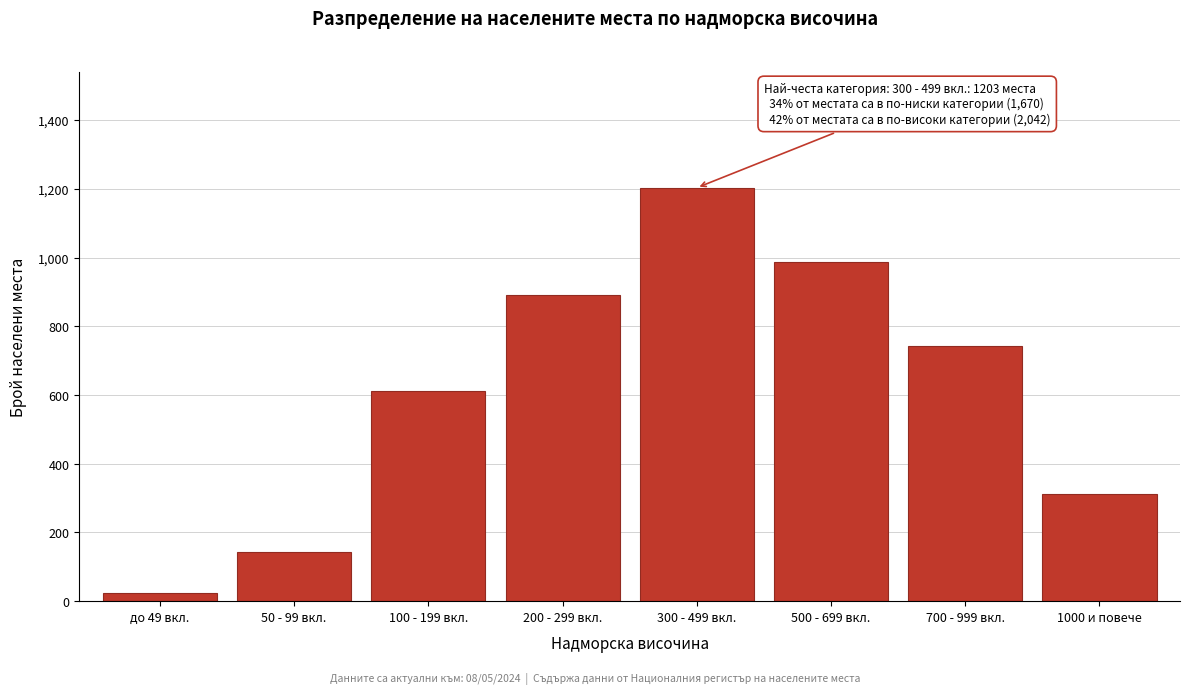

Reading right to left, list all the values displayed in this chart.

312	743	987	1203	891	612	142	25